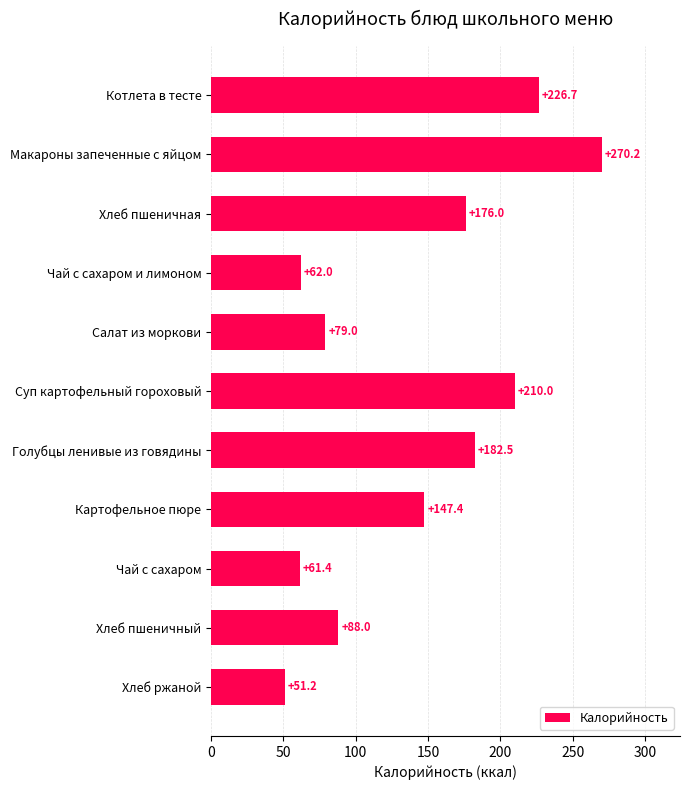

What is the average value?

141.3